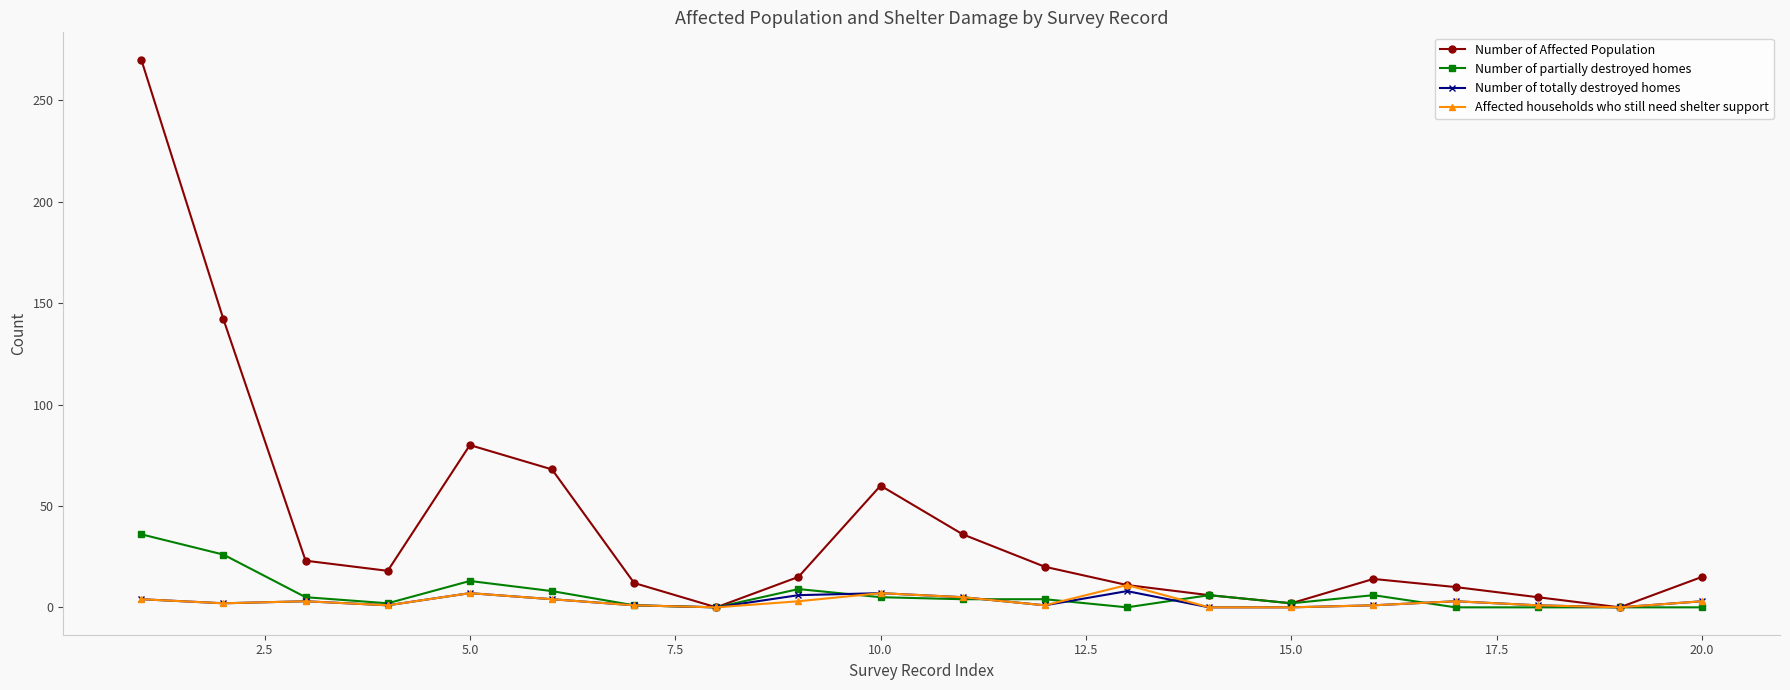

Rank the series by their maximum value, from highest to lowest.

Number of Affected Population, Number of partially destroyed homes, Affected households who still need shelter support, Number of totally destroyed homes